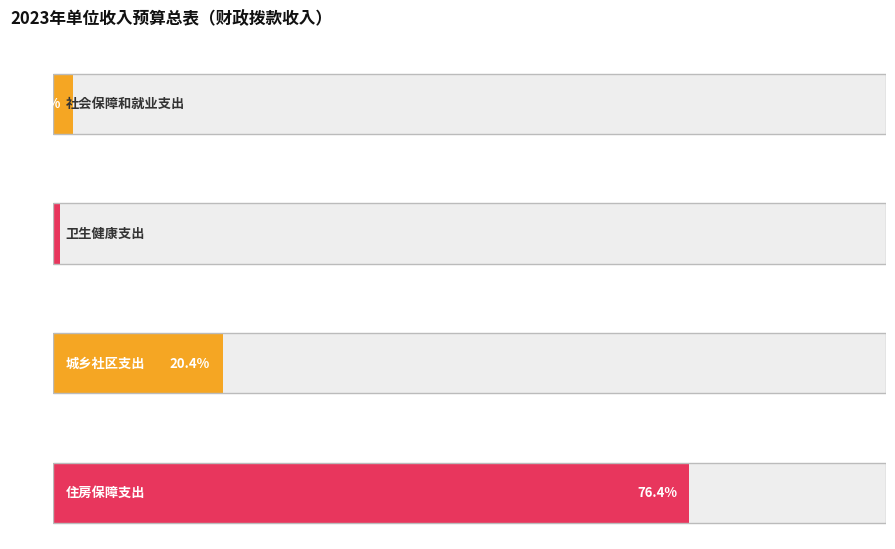

How many distinct data groups are displayed?

1